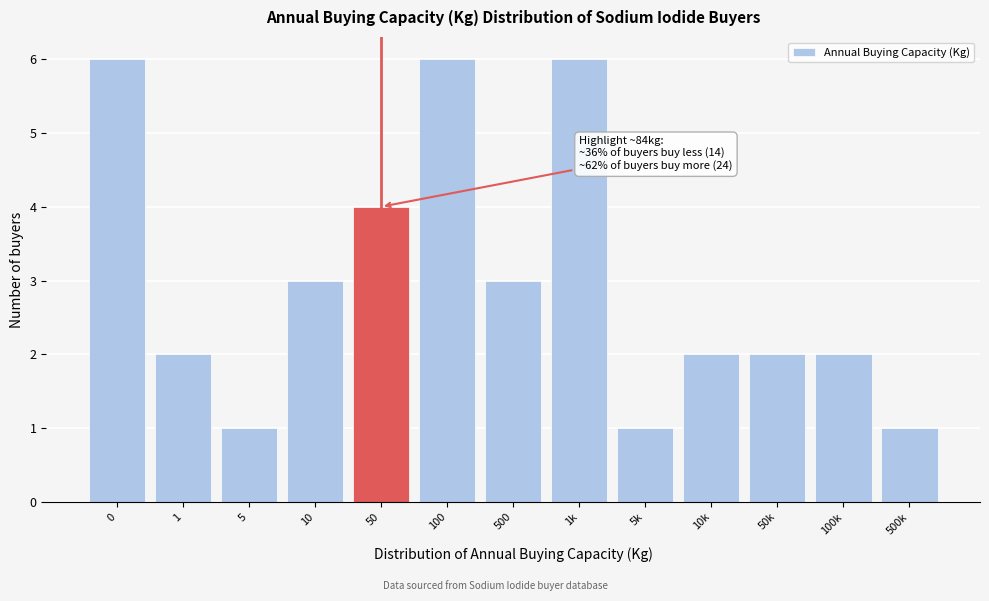

Reading left to right, transcribe all the data shown in this chart.

0=6	1=2	5=1	10=3	50=4	100=6	500=3	1k=6	5k=1	10k=2	50k=2	100k=2	500k=1